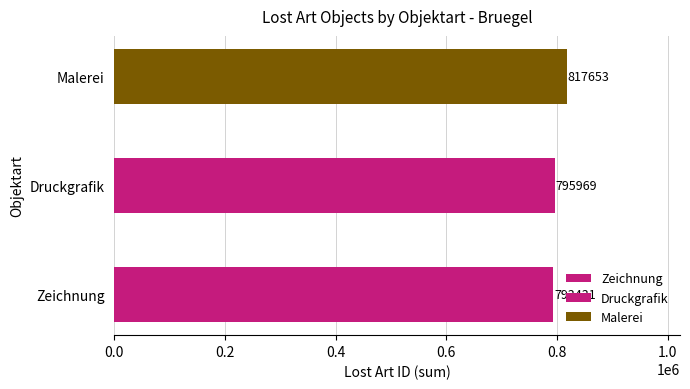

True or false: Malerei has a value of 220036 at Zeichnung.

False